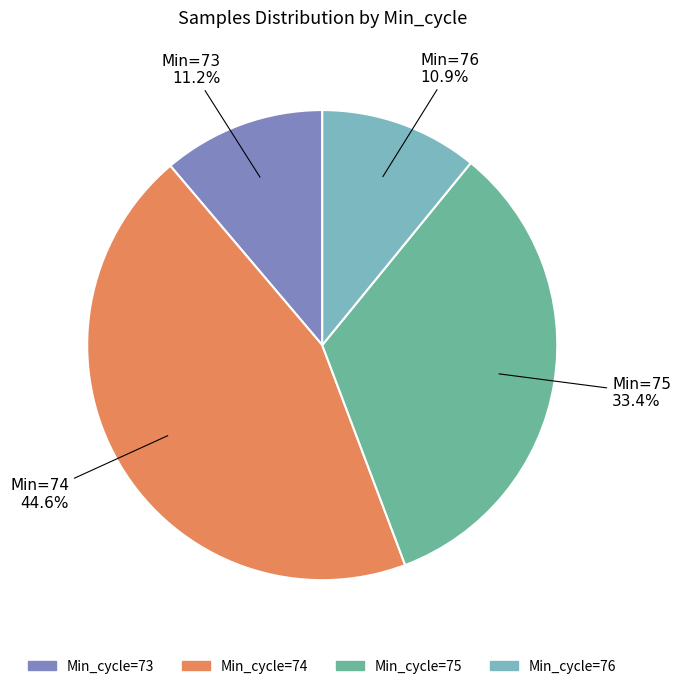

Is there a majority slice in this chart?

No